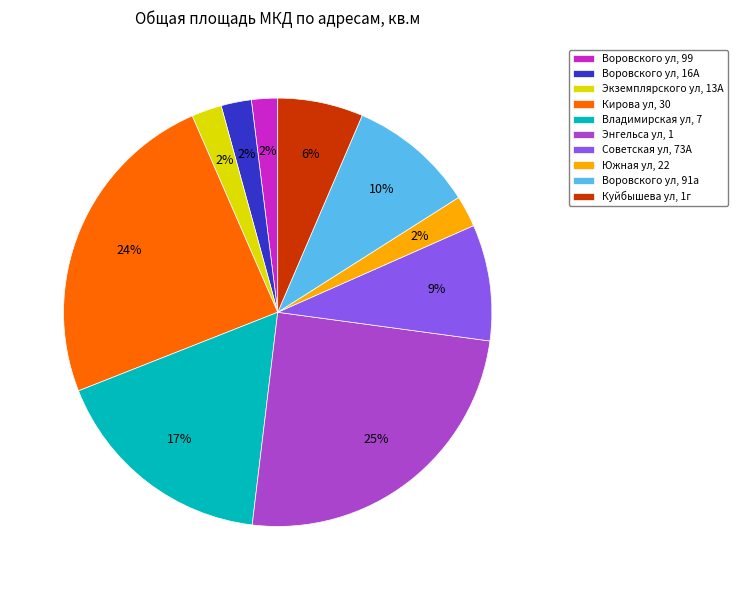

True or false: Советская ул, 73А accounts for 18% of the total.

False